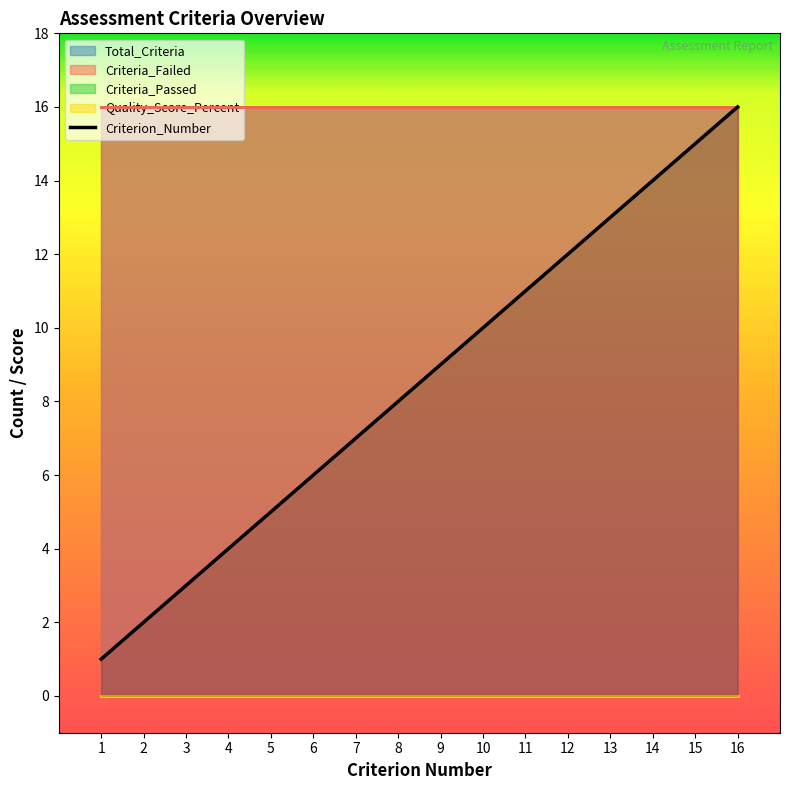

Reading left to right, list all the values displayed in this chart.

Criterion_Number: 1=1	2=2	3=3	4=4	5=5	6=6	7=7	8=8	9=9	10=10	11=11	12=12	13=13	14=14	15=15	16=16
Total_Criteria: 1=16	2=16	3=16	4=16	5=16	6=16	7=16	8=16	9=16	10=16	11=16	12=16	13=16	14=16	15=16	16=16
Criteria_Passed: 1=0	2=0	3=0	4=0	5=0	6=0	7=0	8=0	9=0	10=0	11=0	12=0	13=0	14=0	15=0	16=0
Criteria_Failed: 1=16	2=16	3=16	4=16	5=16	6=16	7=16	8=16	9=16	10=16	11=16	12=16	13=16	14=16	15=16	16=16
Quality_Score_Percent: 1=0	2=0	3=0	4=0	5=0	6=0	7=0	8=0	9=0	10=0	11=0	12=0	13=0	14=0	15=0	16=0